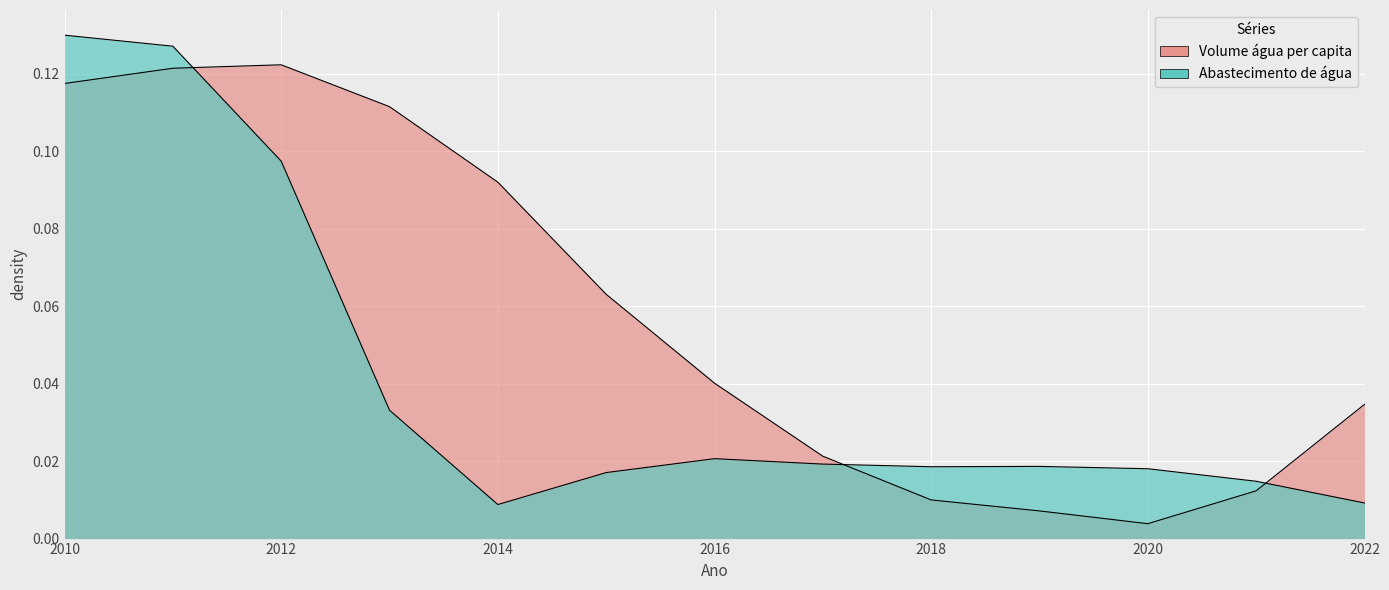

The value at 2010 is 0.0. True or false?

False